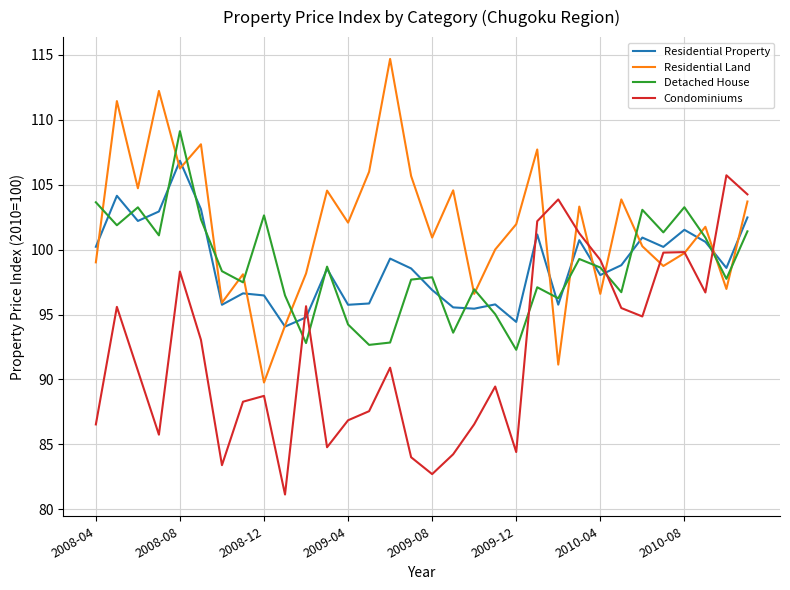

What is the lowest value of the Residential Property series?

94.1